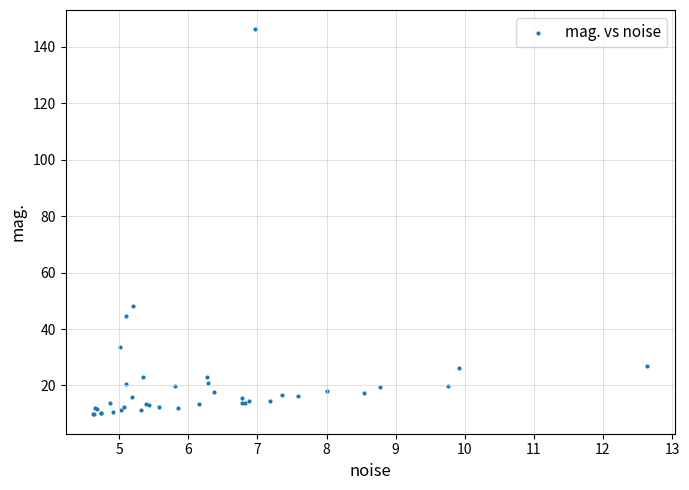

What Y value in the scatter plot is closest to 77?

48.2